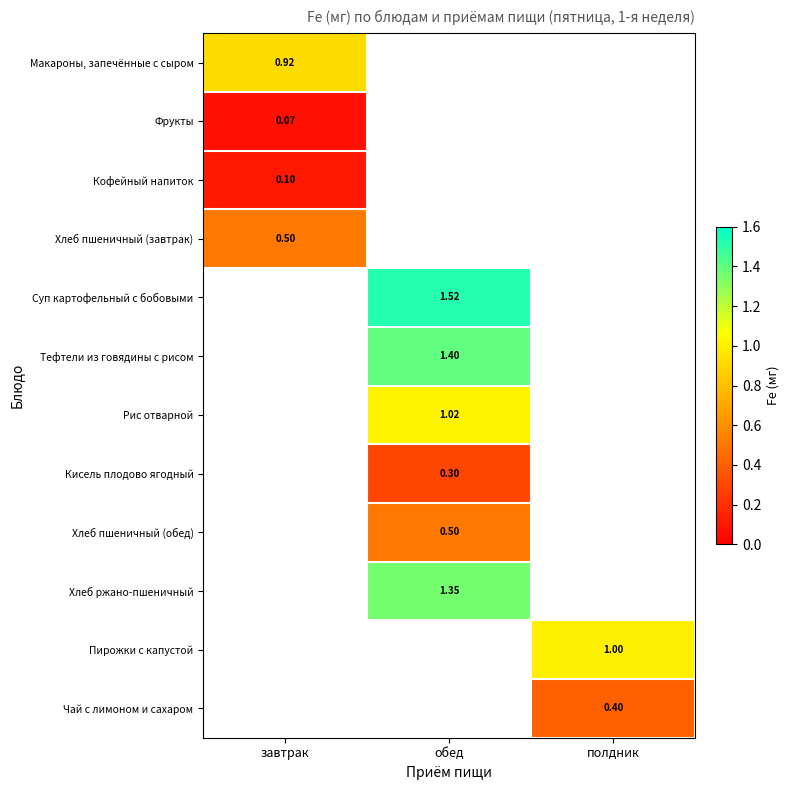

What is the lowest value of the Макароны, запечённые с сыром series?

0.9